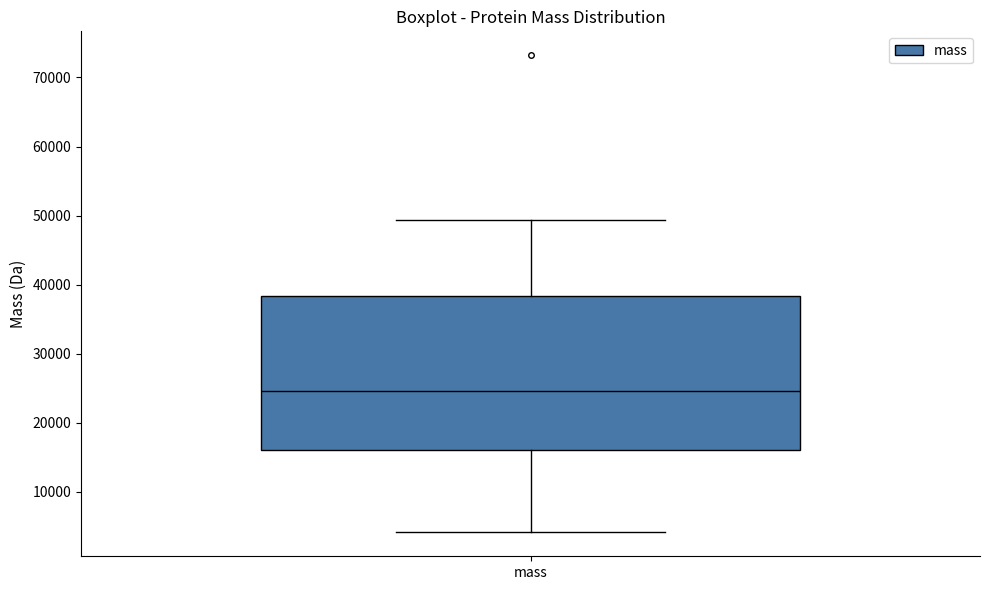

Transcribe this box plot: give where the median line is, the range the box spans, and where the two whiskers end, as read against the y-axis. The values are not printed on the chart, so give them approximately, as read against the axis.

median 25000, box 16000 to 38000, whiskers 4000 to 49000